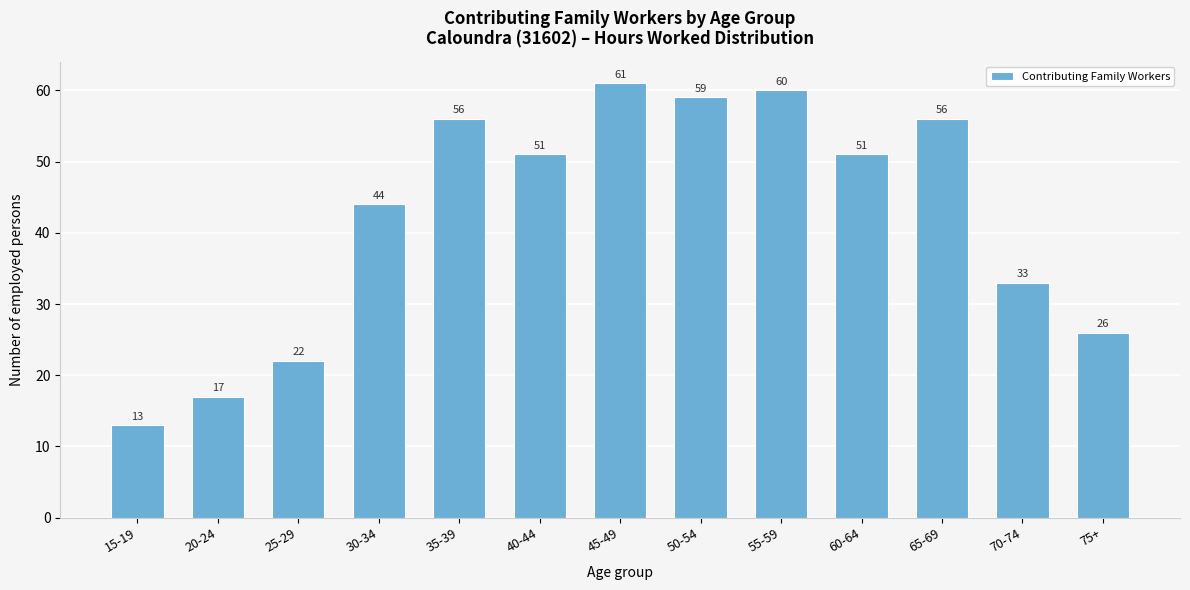

Reading left to right, extract all data points from this chart.

15-19=13	20-24=17	25-29=22	30-34=44	35-39=56	40-44=51	45-49=61	50-54=59	55-59=60	60-64=51	65-69=56	70-74=33	75+=26